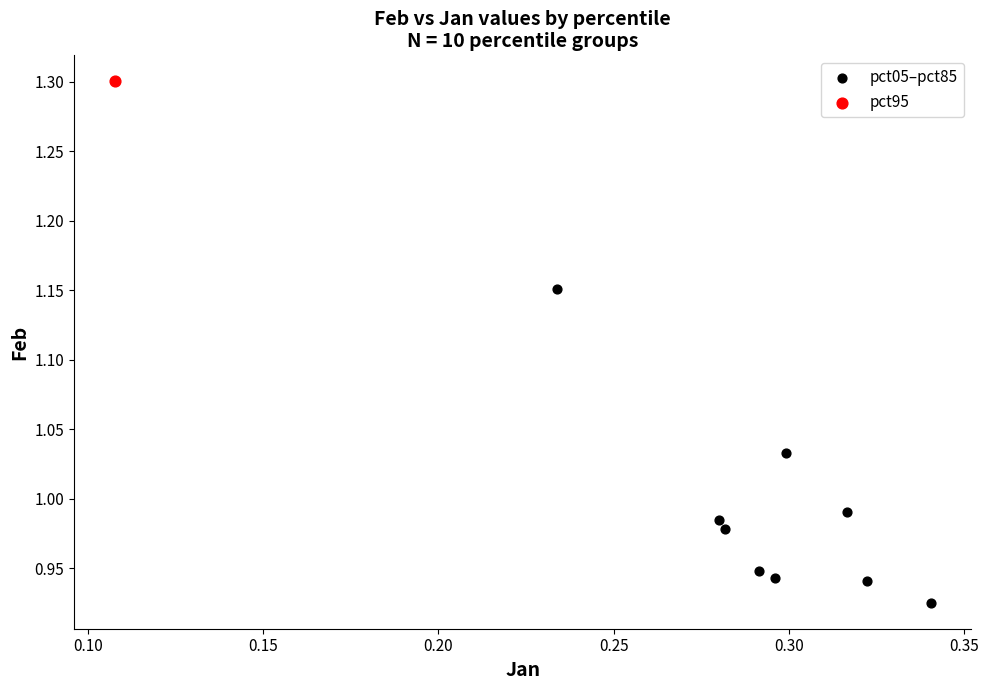

What are all the series names shown in the legend?

pct05–pct85, pct95